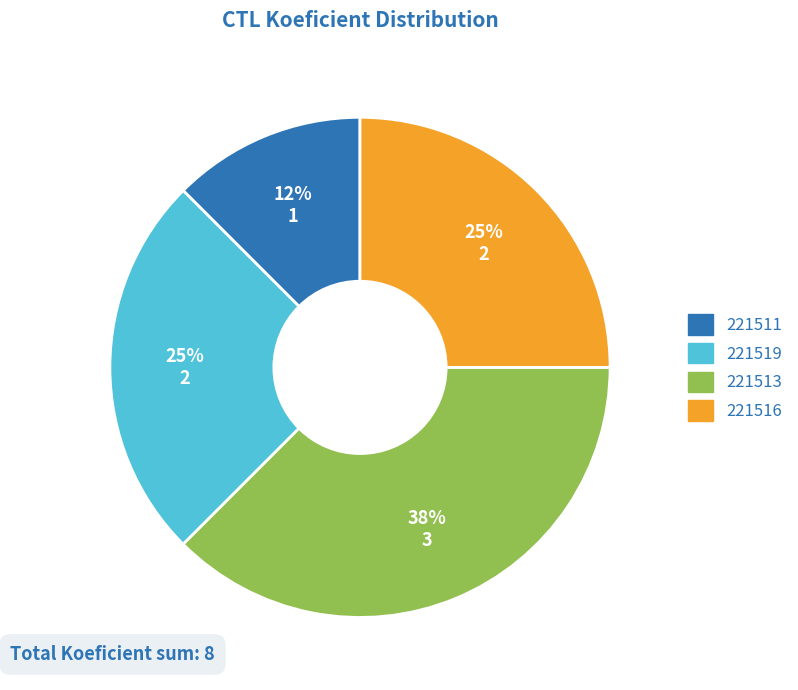

Which category has the biggest portion of the pie?

221513